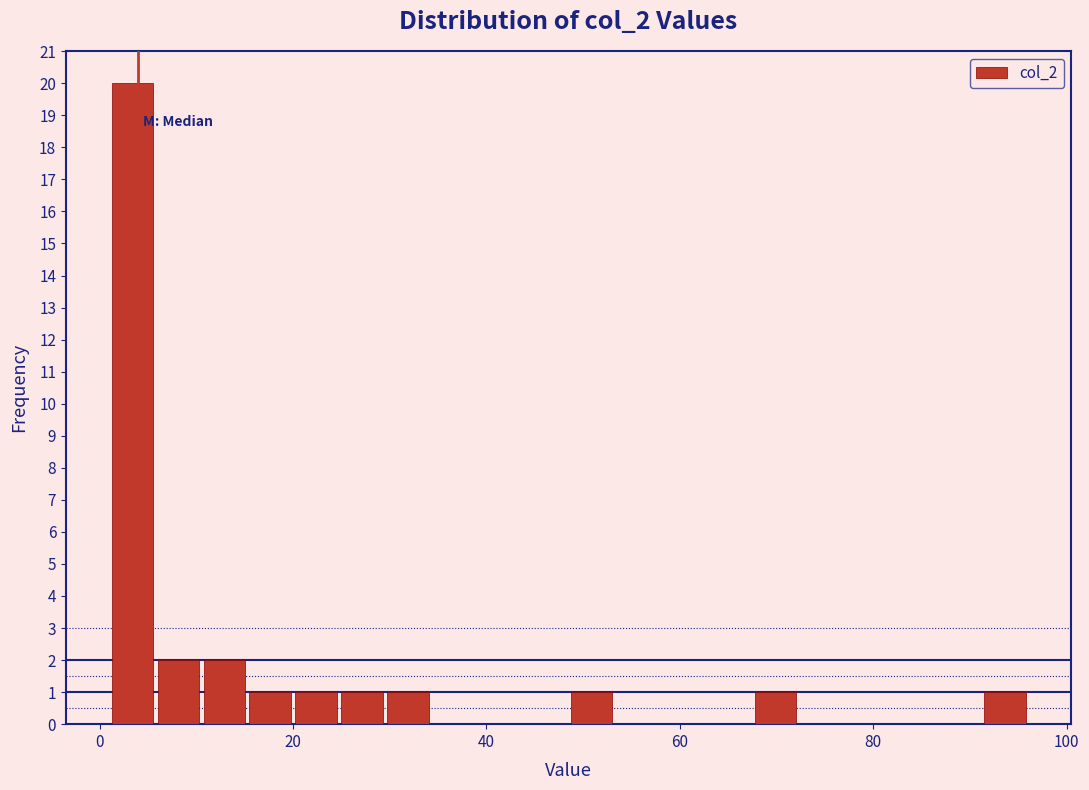

Around what value on the x-axis is the tallest bar? Give the approximate position of its centre, as read against the axis.

4